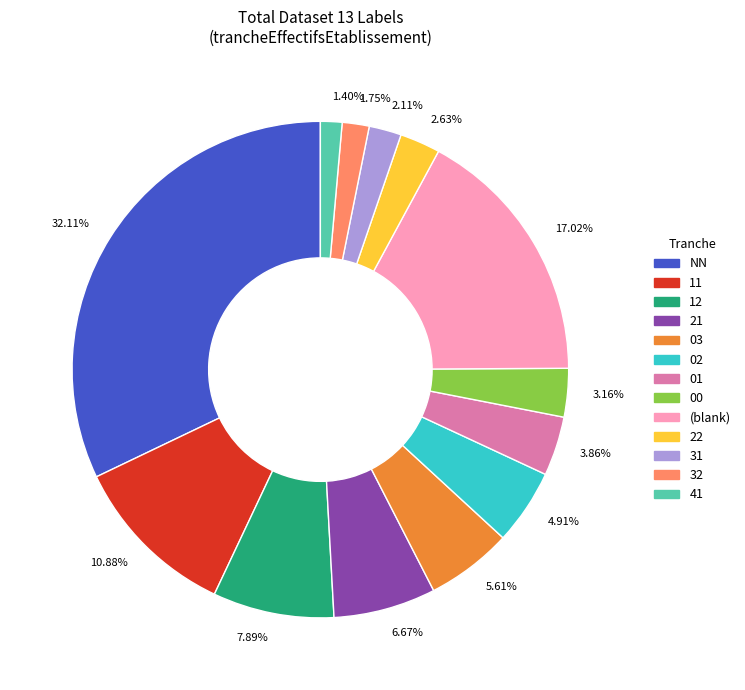

Approximately how many times larger is the value at 6.67% compared to 2.63%?

2.5